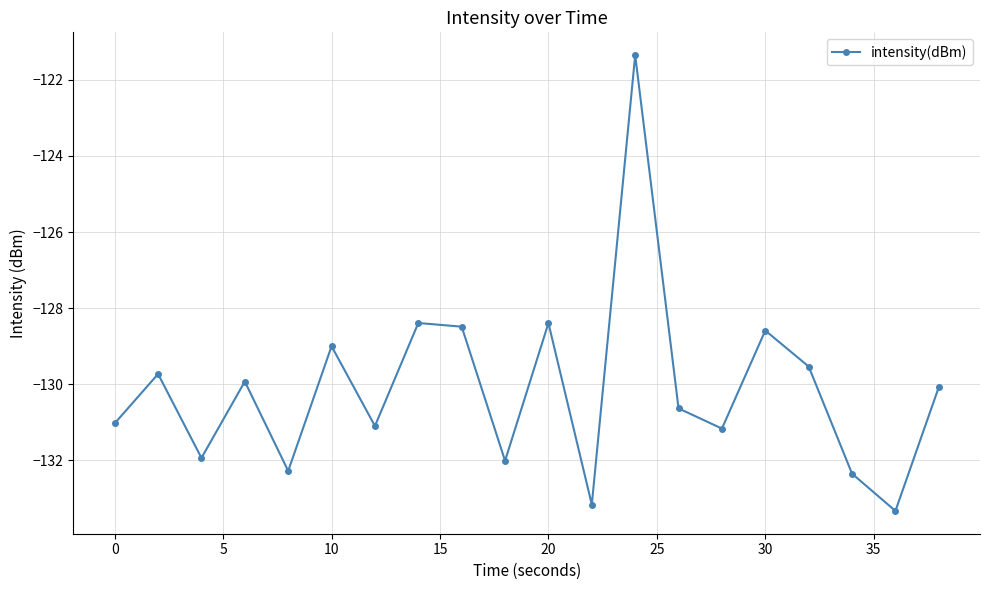

True or false: there are more than 0 points higher than both neighbors.

True